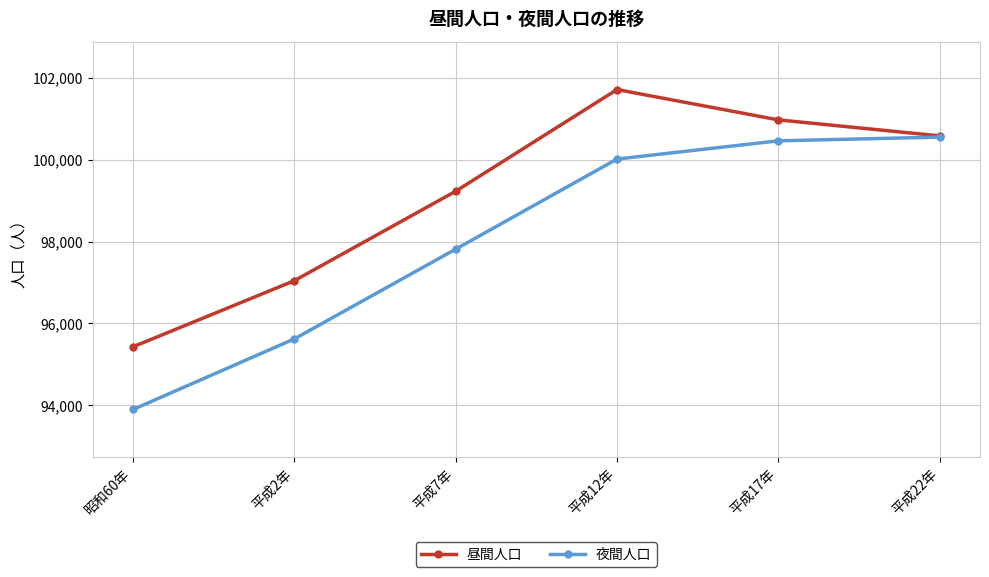

At which category does the chart reach its peak across all series?

平成12年